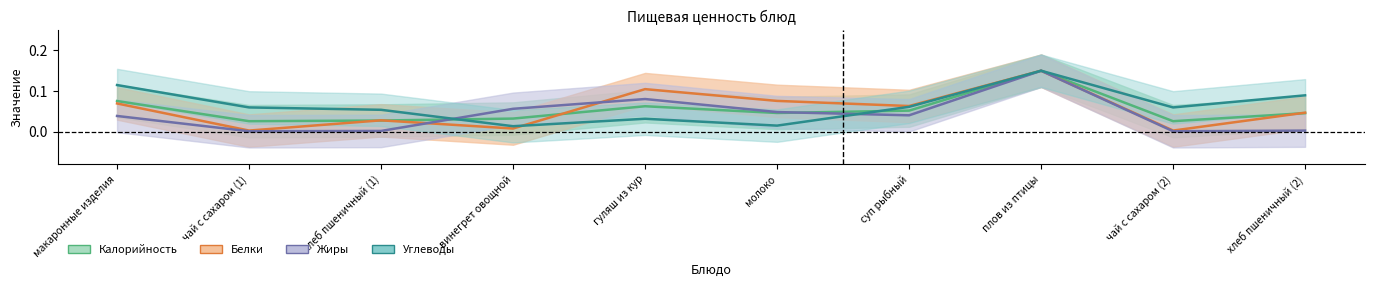

Reading left to right, extract all data points from this chart.

Калорийность: 0.1	0.0	0.0	0.0	0.1	0.0	0.1	0.1	0.0	0.0
Белки: 0.1	0.0	0.0	0.0	0.1	0.1	0.1	0.1	0.0	0.0
Жиры: 0.0	0.0	0.0	0.1	0.1	0.0	0.0	0.1	0.0	0.0
Углеводы: 0.1	0.1	0.1	0.0	0.0	0.0	0.1	0.1	0.1	0.1